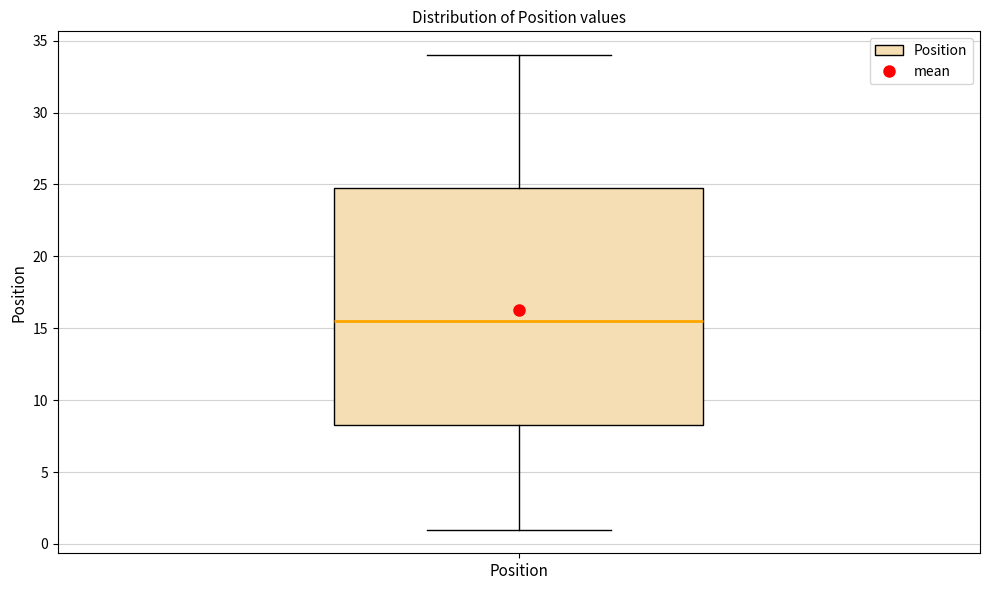

Transcribe this box plot: give where the median line is, the range the box spans, and where the two whiskers end, as read against the y-axis. The values are not printed on the chart, so give them approximately, as read against the axis.

median 15.5, box 8.5 to 25.0, whiskers 1.0 to 34.0